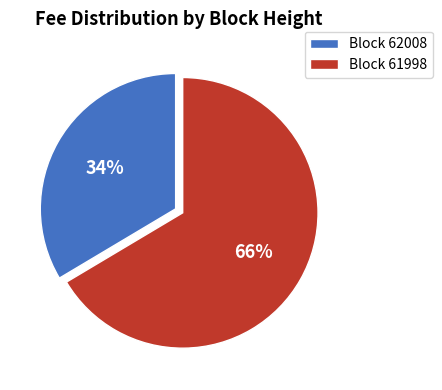

True or false: Block 62008 accounts for 44% of the total.

False